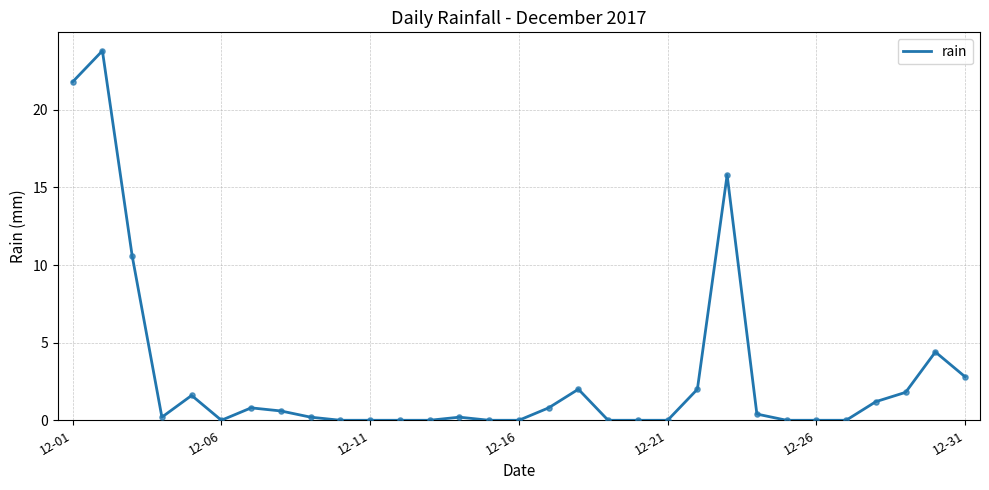

What is the greatest value displayed?

23.8